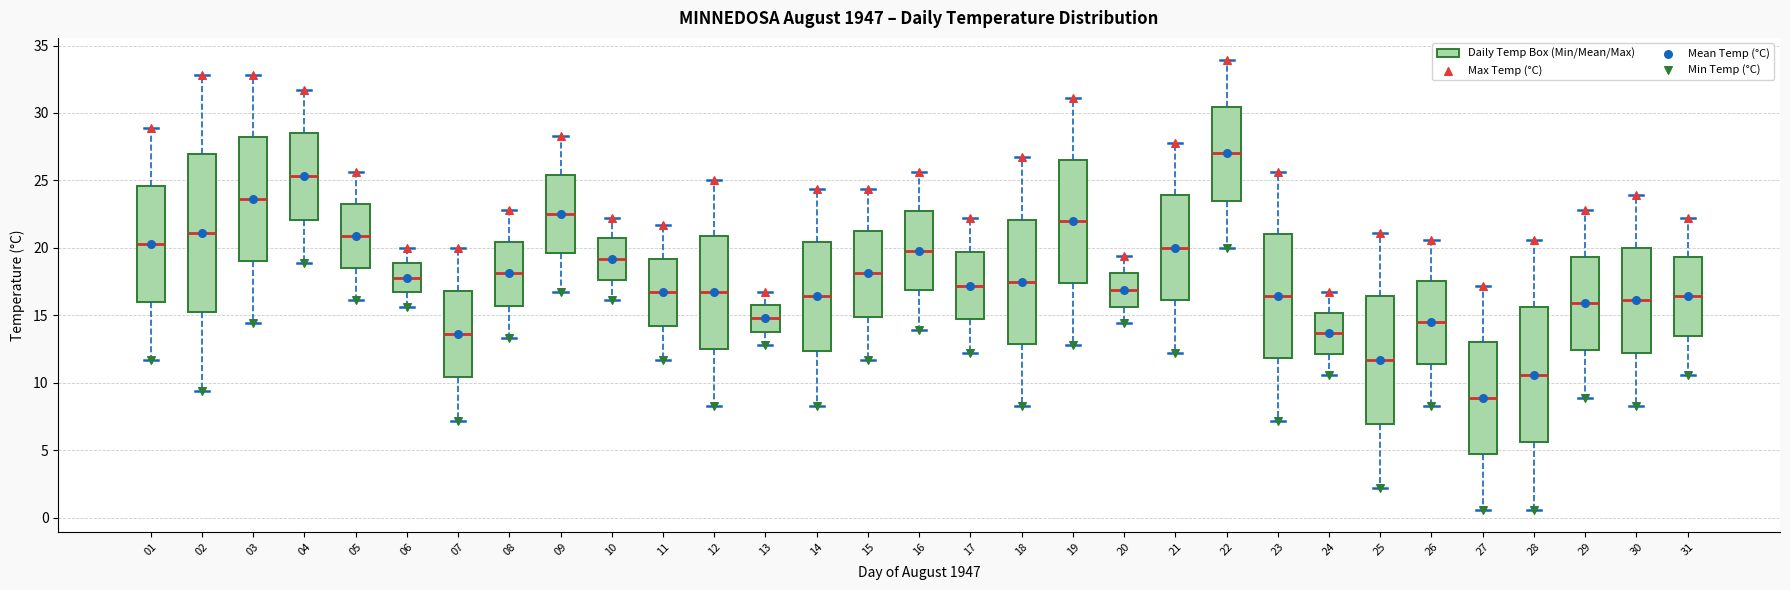

Where is the lower edge of the box at x = 22 on the y-axis? The values are not printed on the chart, so give them approximately, as read against the axis.

23.5